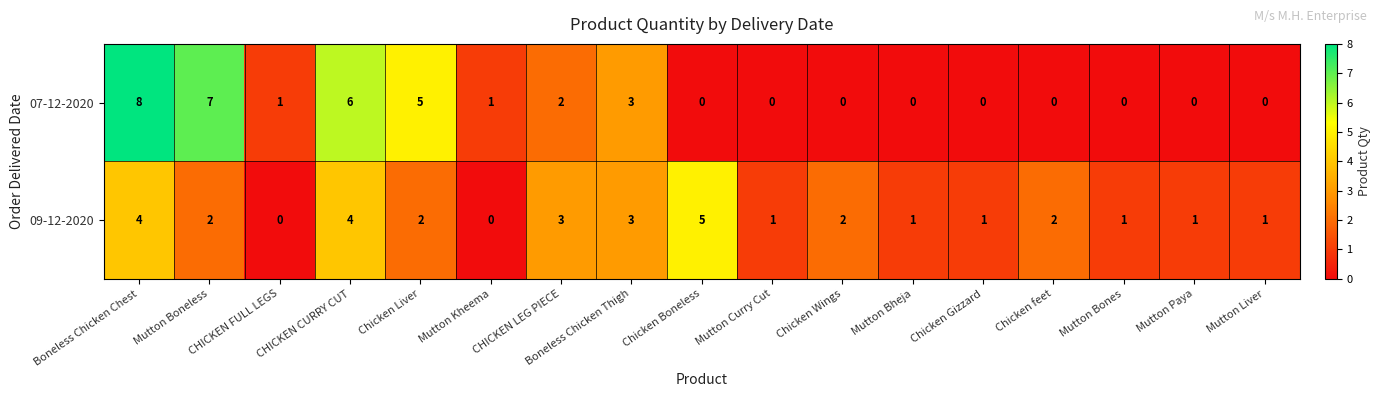

Which series has the largest range (max minus min)?

07-12-2020